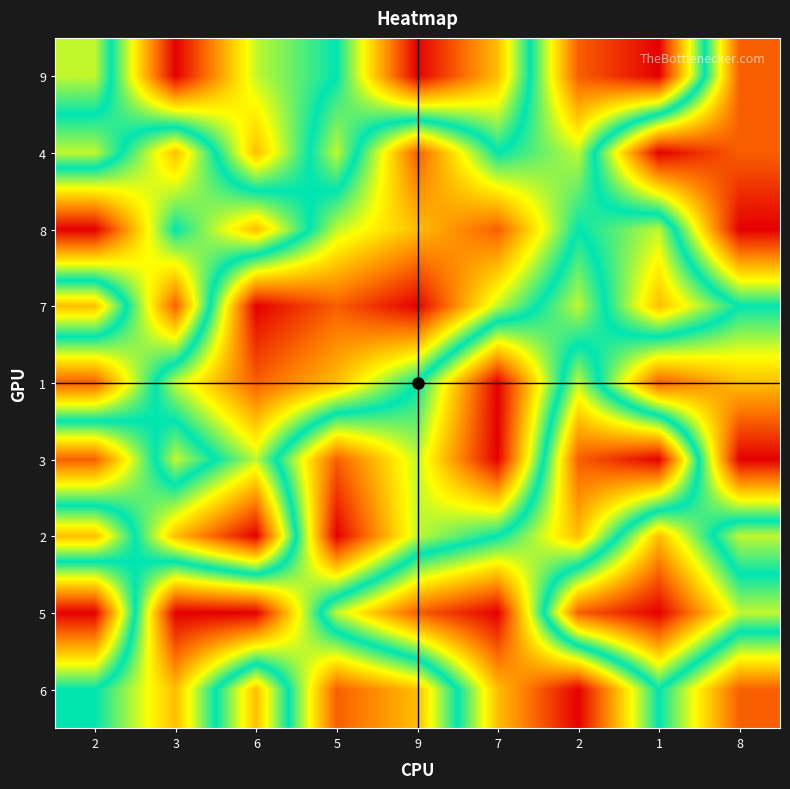

Reading left to right, list all the values displayed in this chart.

9: 2=6	3=1	6=4	5=5	9=9	7=7	2=2	1=1	8=8
4: 2=4	3=7	6=3	5=6	9=2	7=5	2=4	1=9	8=8
8: 2=9	3=5	6=7	5=4	9=3	7=2	2=5	1=4	8=9
7: 2=3	3=8	6=1	5=2	9=1	7=4	2=6	1=3	8=5
1: 2=8	3=4	6=2	5=3	9=5	7=9	2=4	1=8	8=7
3: 2=2	3=6	6=4	5=8	9=6	7=9	2=2	1=1	8=9
2: 2=7	3=3	6=1	5=9	9=6	7=5	2=3	1=7	8=4
5: 2=1	3=9	6=9	5=4	9=2	7=1	2=8	1=9	8=6
6: 2=5	3=7	6=3	5=8	9=7	7=3	2=1	1=5	8=2